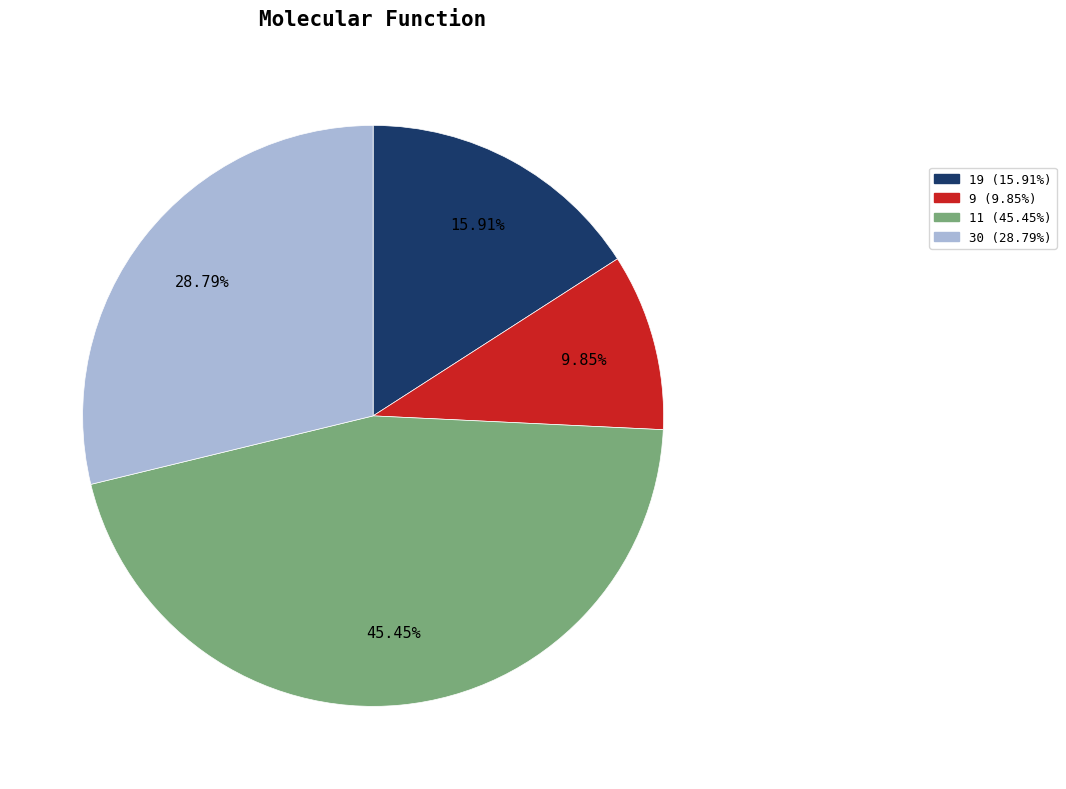

Is it true that 19 is 29% of the pie?

False